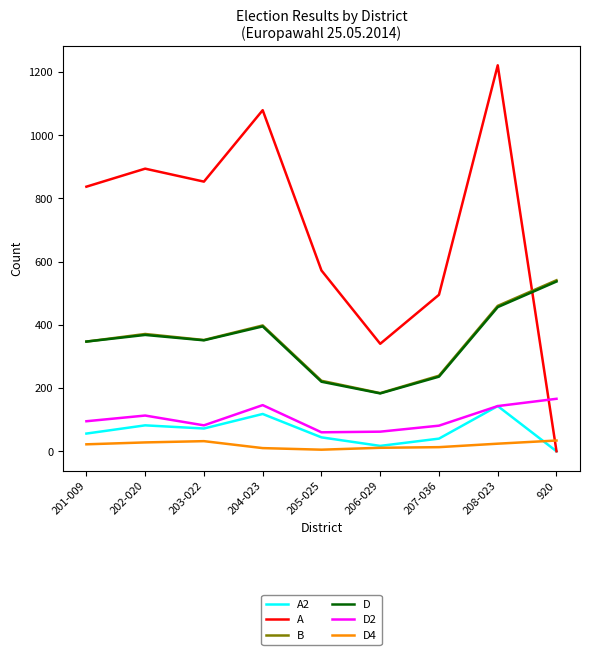

True or false: D and D4 cross at least once.

False